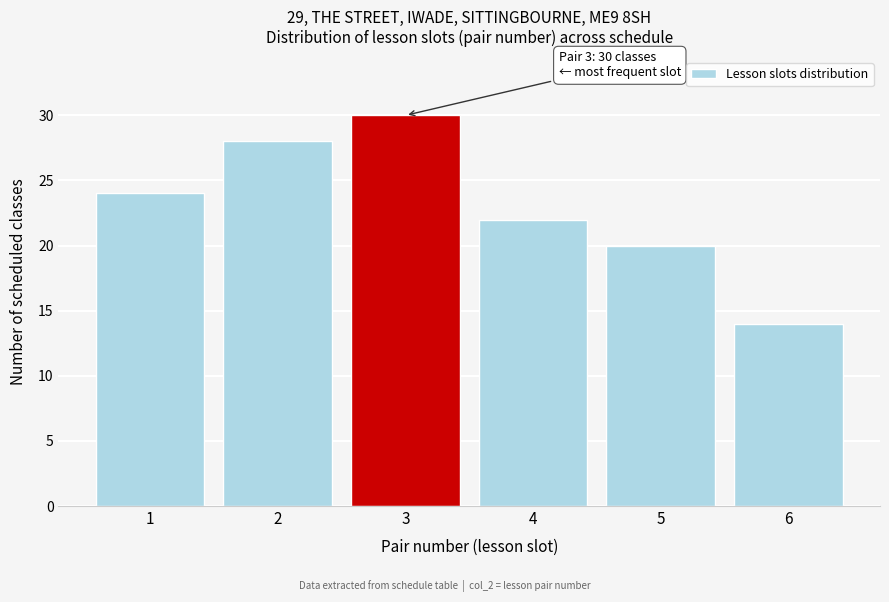

Reading left to right, what are all the values shown in this chart?

1=24	2=28	3=30	4=22	5=20	6=14